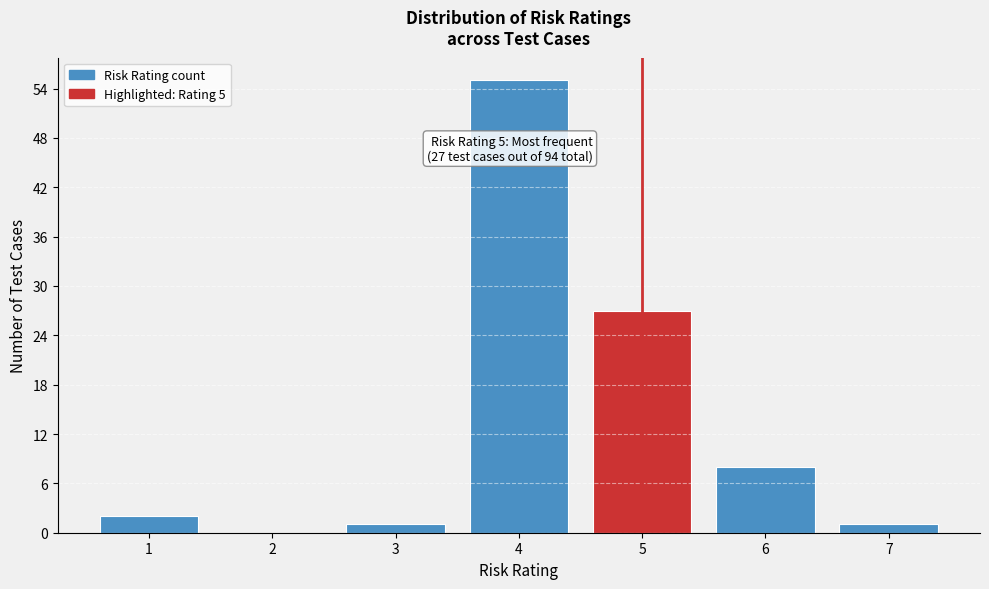

Over which range of the x-axis is the bar tallest?

3.5 to 4.5